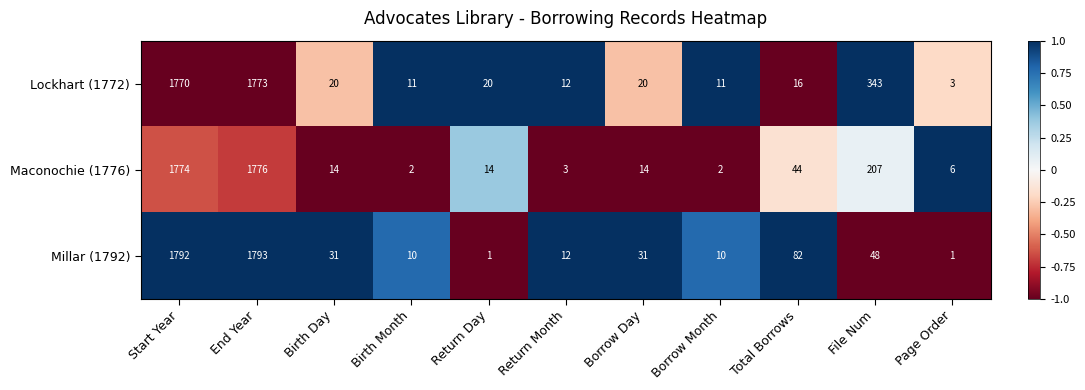

What is the difference between the highest and lowest values at Start Year?

22